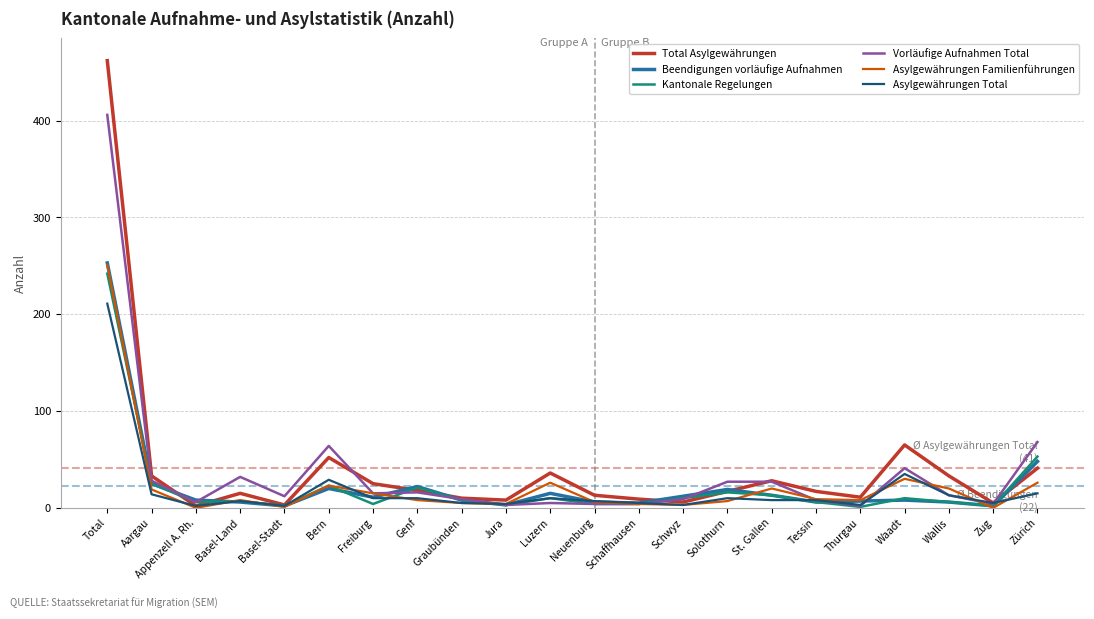

What is the sum of the Asylgewährungen Familienführungen values at Freiburg and Total?

266